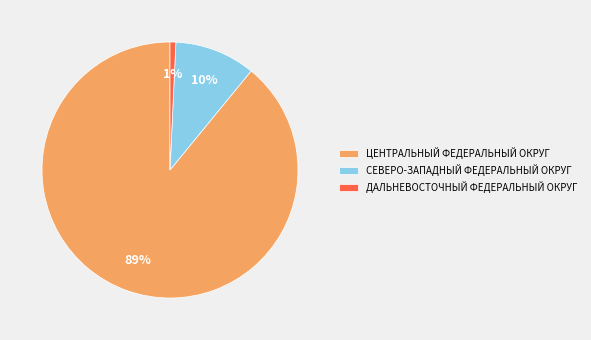

Is it true that ЦЕНТРАЛЬНЫЙ ФЕДЕРАЛЬНЫЙ ОКРУГ is 99% of the pie?

False